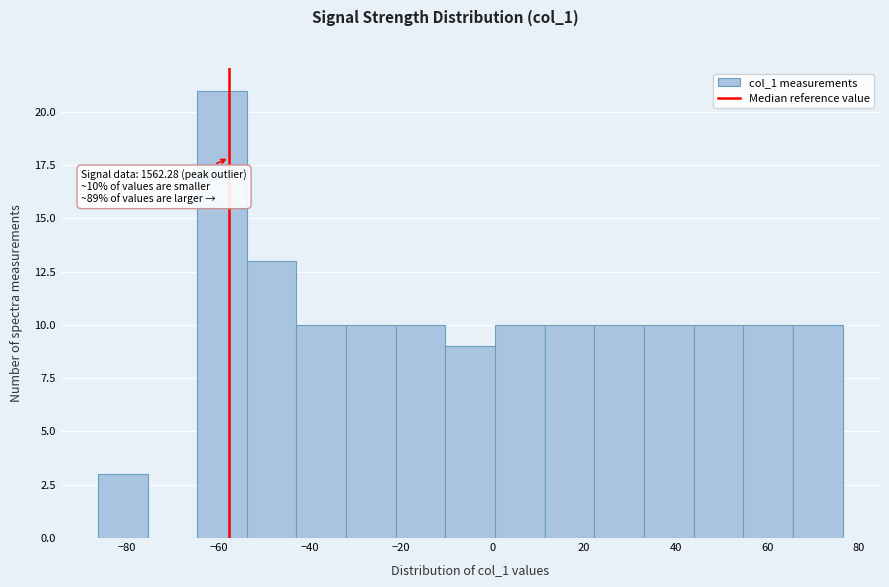

Which range on the x-axis has the tallest bar?

-64 to -54